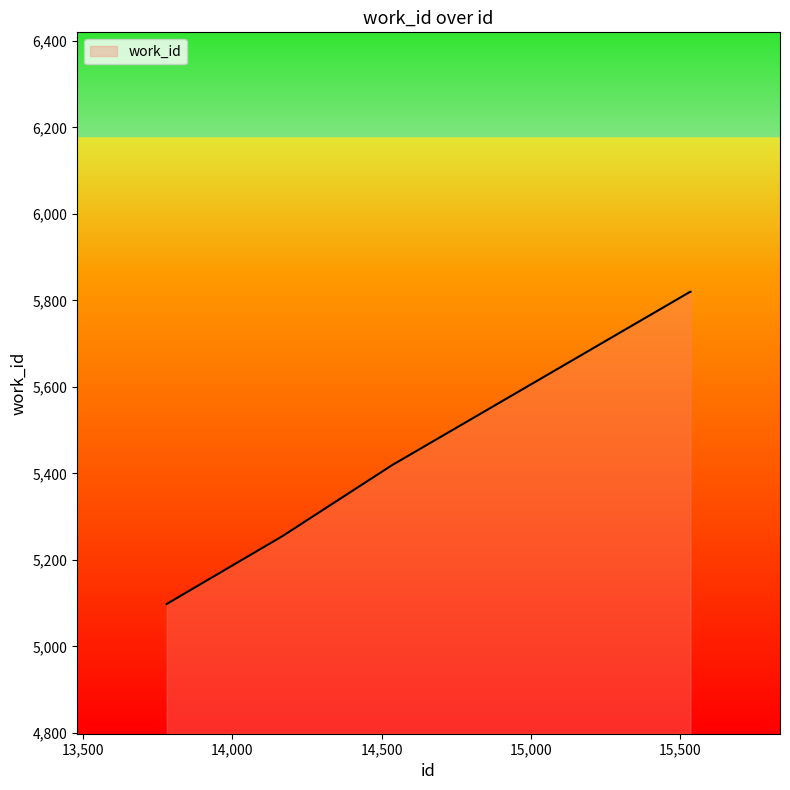

How many categories are shown in the chart?

5